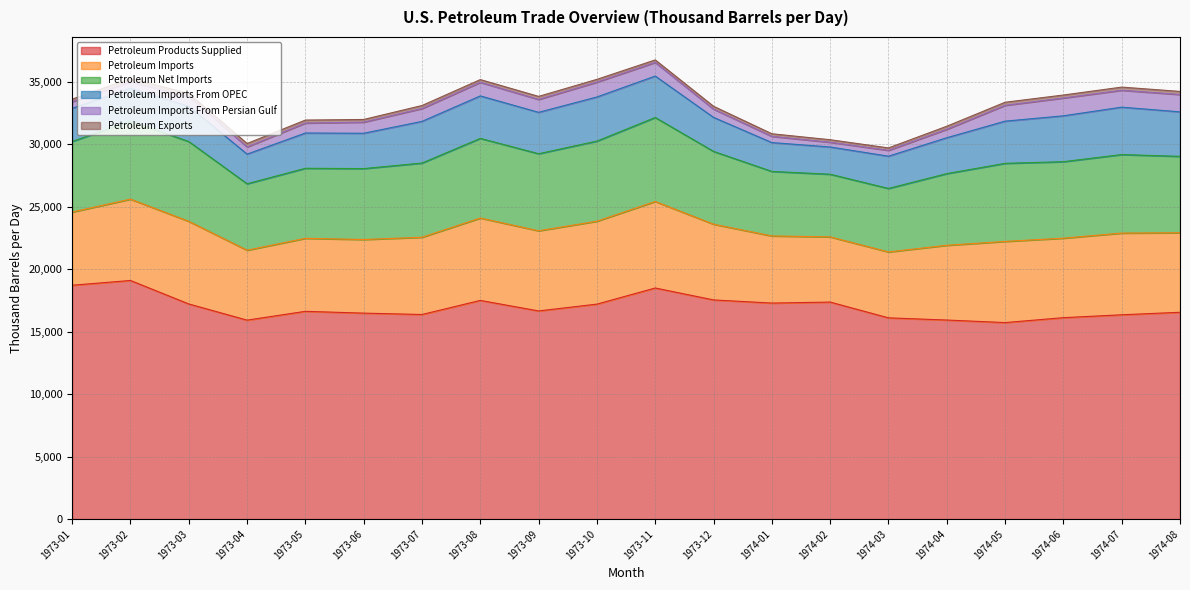

Reading left to right, extract all data points from this chart.

Petroleum Imports From Persian Gulf: 524.8	505.4	800.2	572.0	798.3	887.1	1027.2	1086.9	1030.7	1188.2	1089.2	660.5	497.6	377.9	466.6	675.8	1266.6	1424.6	1351.9	1387.2
Petroleum Imports From OPEC: 2650.7	2636.5	2820.1	2373.4	2823.1	2827.1	3335.3	3398.8	3311.8	3531.9	3315.7	2721.1	2308.1	2180.0	2582.7	2870.3	3375.3	3670.8	3792.6	3561.4
Petroleum Imports: 5857.1	6507.3	6610.2	5593.4	5840.9	5890.3	6178.9	6591.1	6411.5	6632.6	6922.3	6055.8	5370.7	5216.0	5273.8	5979.6	6493.4	6360.0	6536.5	6361.2
Petroleum Exports: 210.6	261.0	224.2	275.6	237.4	215.4	240.7	218.2	243.0	222.0	202.6	227.8	206.7	202.9	195.6	243.3	246.5	238.4	253.2	247.2
Petroleum Net Imports: 5646.5	6246.3	6386.0	5317.8	5603.5	5674.8	5938.2	6373.0	6168.5	6410.6	6719.8	5828.0	5164.0	5013.2	5078.2	5736.3	6246.8	6121.6	6283.3	6114.0
Petroleum Products Supplied: 18712.6	19094.1	17216.2	15920.5	16625.8	16481.3	16372.4	17498.8	16656.3	17202.2	18492.0	17538.4	17285.9	17365.7	16103.7	15928.5	15725.7	16117.1	16348.7	16549.7